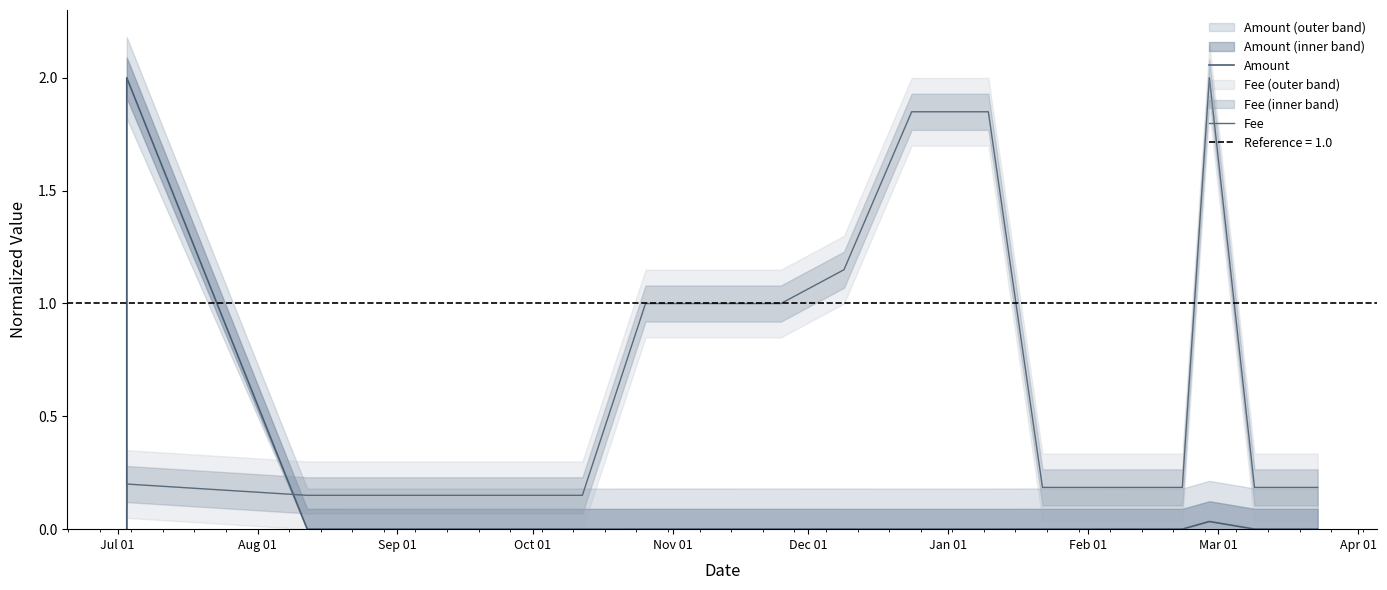

Does the chart display data point markers on the line(s)?

No